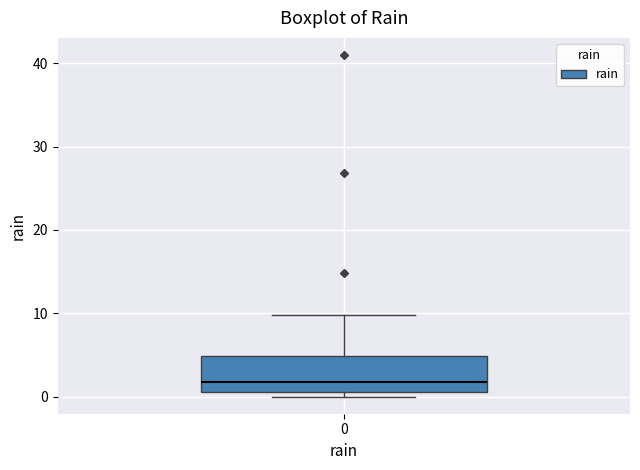

Where is the lower edge of the box at x = 0 on the y-axis? The values are not printed on the chart, so give them approximately, as read against the axis.

1